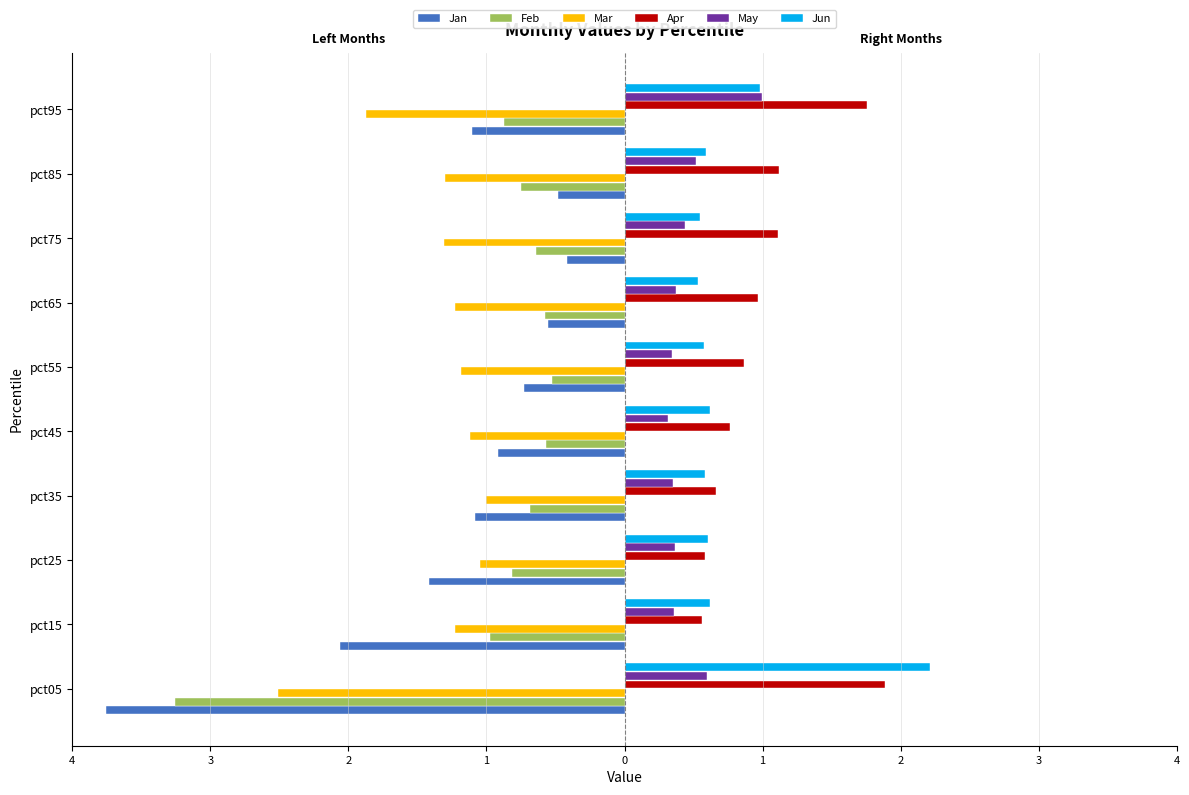

Which series has the largest total across all categories?

Apr